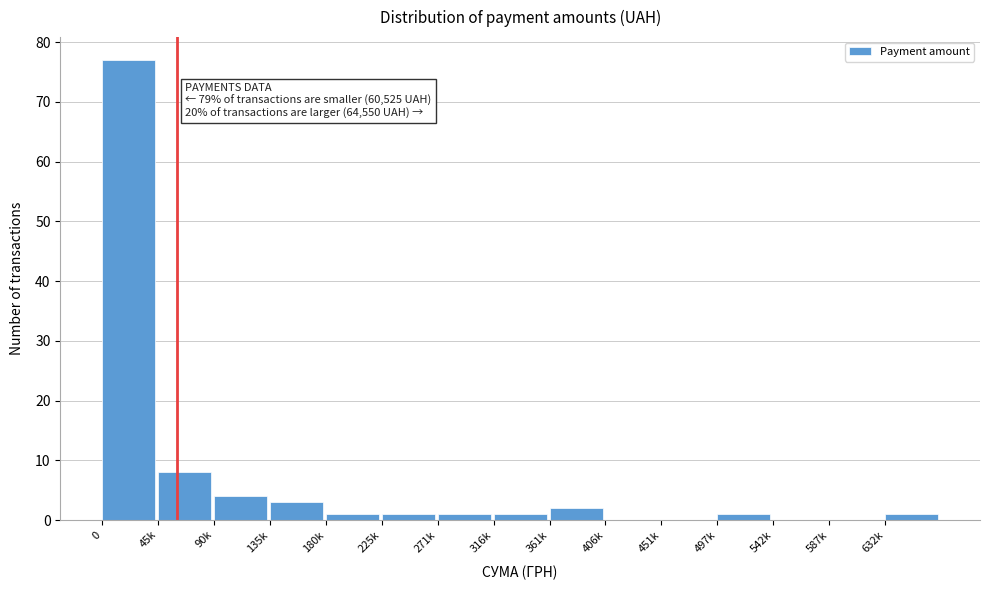

Reading right to left, transcribe all the data shown in this chart.

632k=1	587k=0	542k=0	497k=1	451k=0	406k=0	361k=2	316k=1	271k=1	225k=1	180k=1	135k=3	90k=4	45k=8	0=77